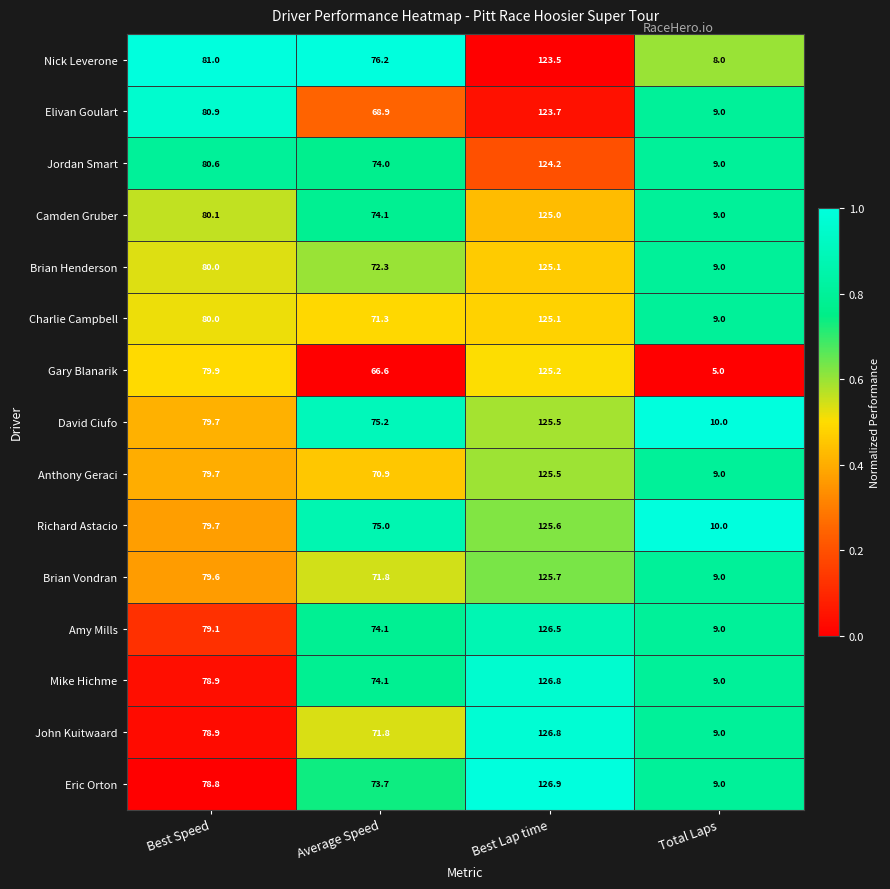

At which label does John Kuitwaard first exceed 78?

Best Speed